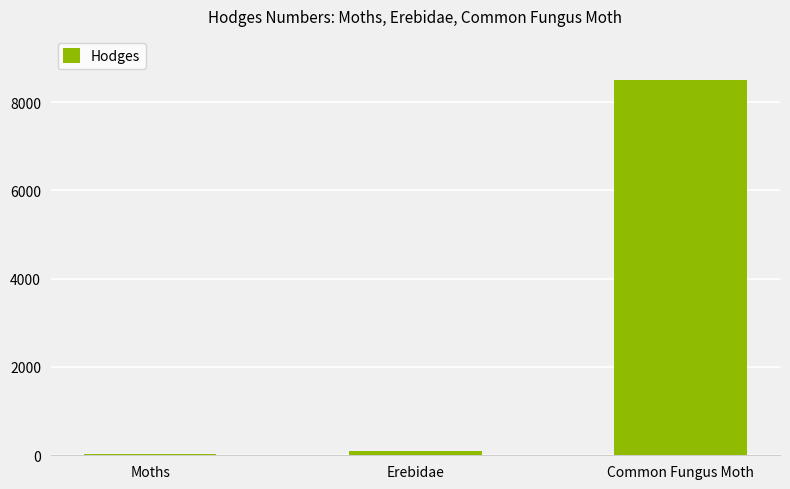

Reading right to left, transcribe all the data shown in this chart.

8499.0	93.2	29.0